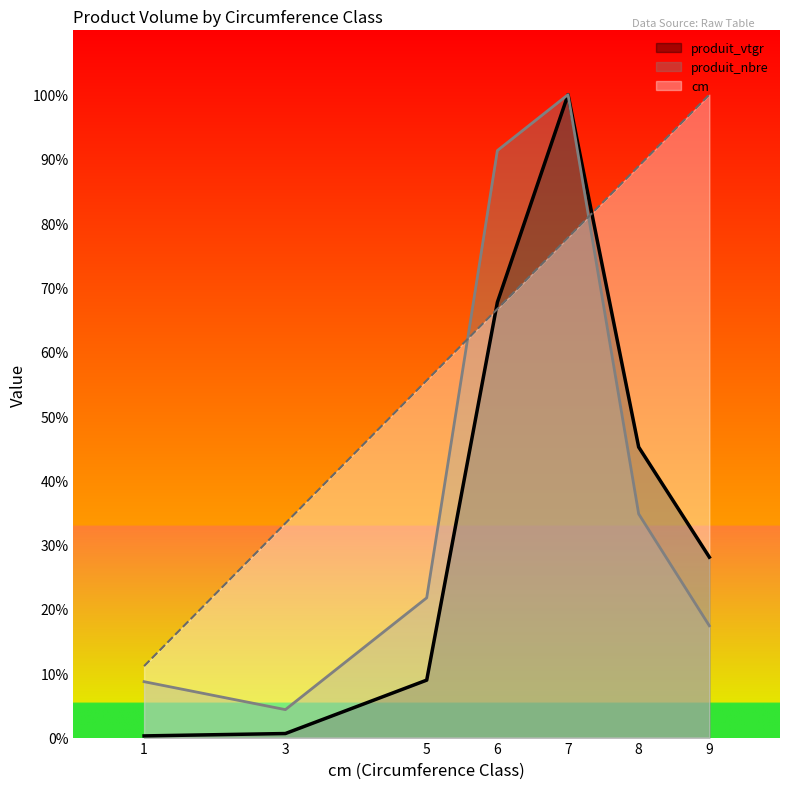

Which series changed the most between 7 and 8?

produit_nbre